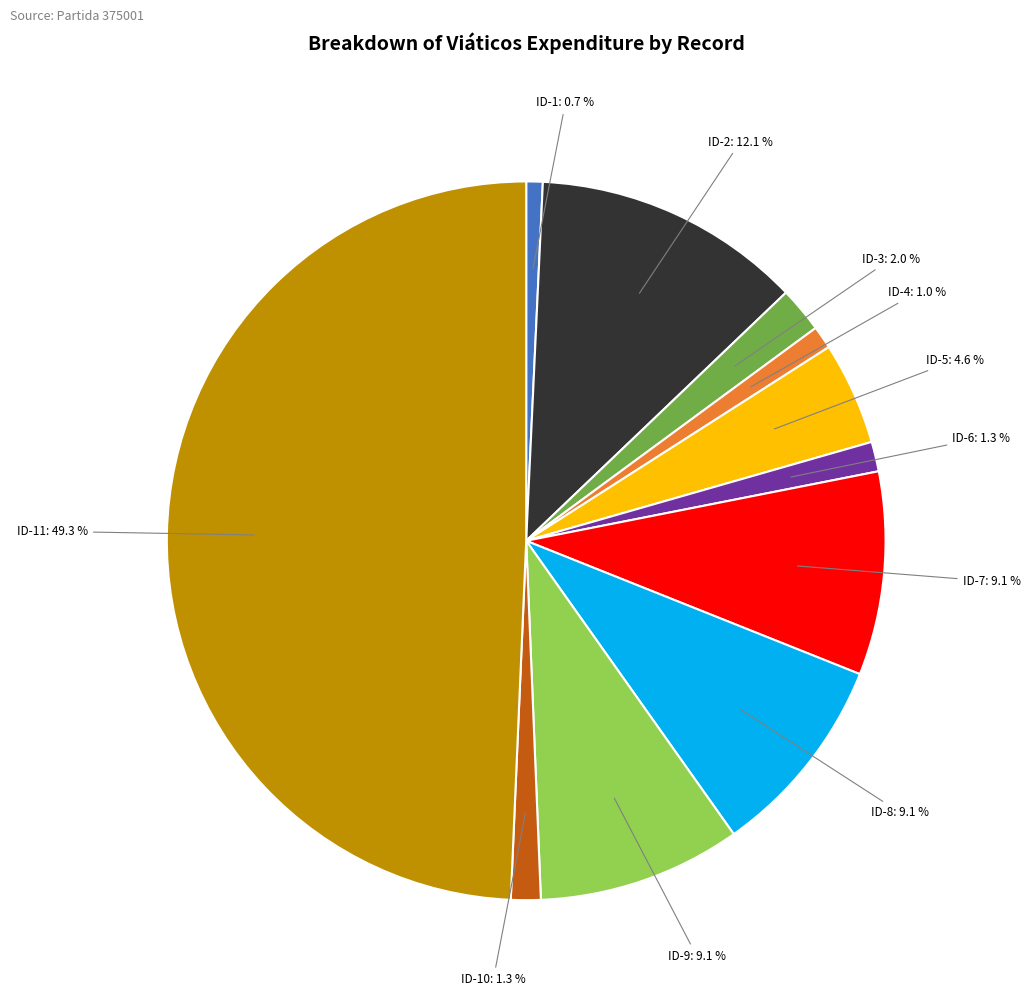

What percentage is the ID-2 slice, to the nearest percent?

12%